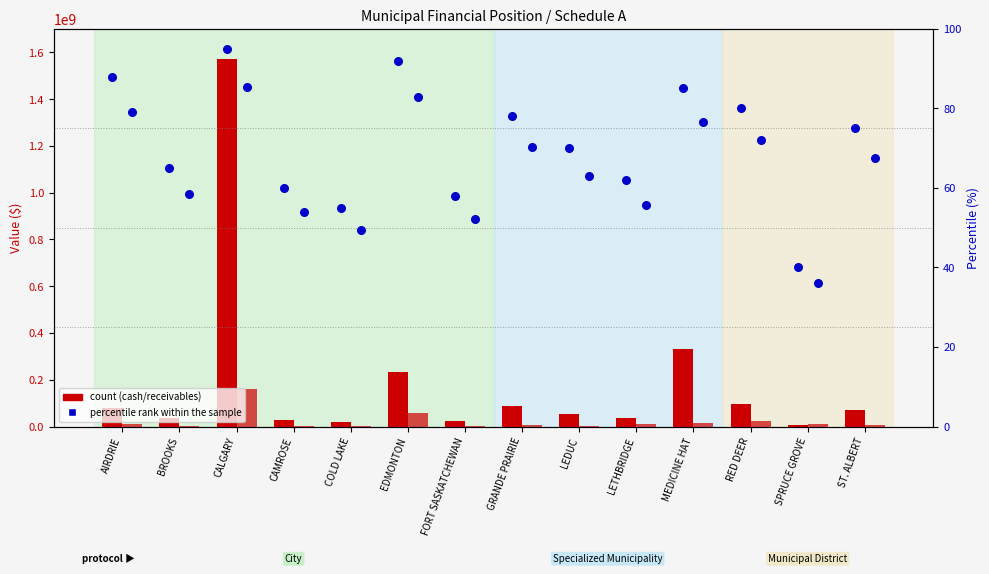

Is the value of percentile rank within the sample at BROOKS greater than the value of Trade and Other Receivables at LETHBRIDGE?

No